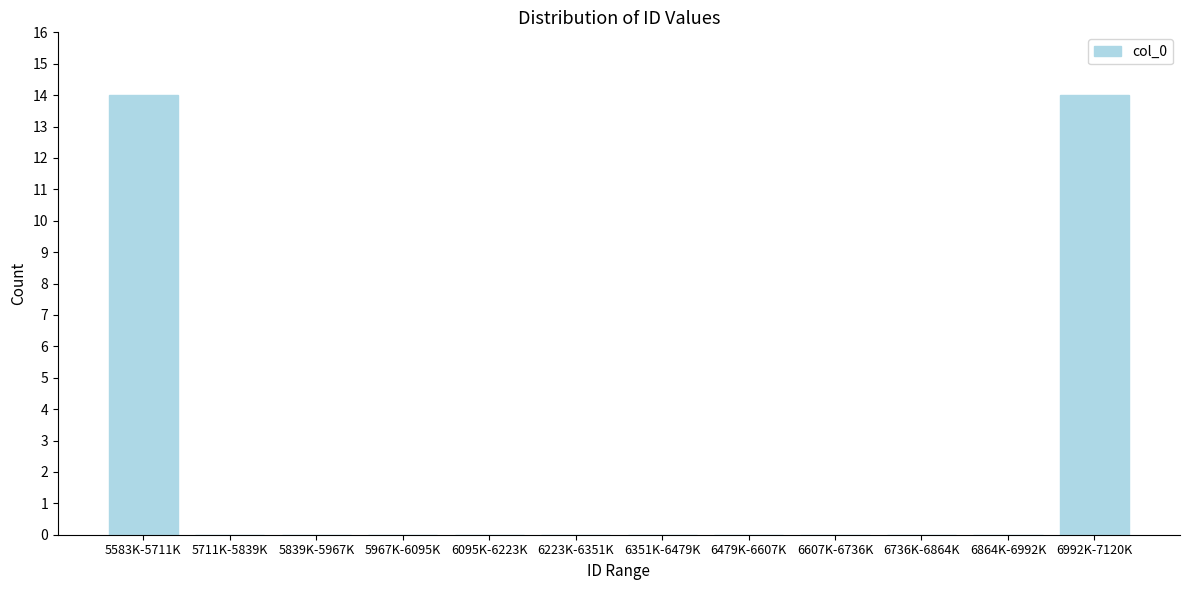

Reading left to right, extract all data points from this chart.

5583K-5711K=14	5711K-5839K=0	5839K-5967K=0	5967K-6095K=0	6095K-6223K=0	6223K-6351K=0	6351K-6479K=0	6479K-6607K=0	6607K-6736K=0	6736K-6864K=0	6864K-6992K=0	6992K-7120K=14